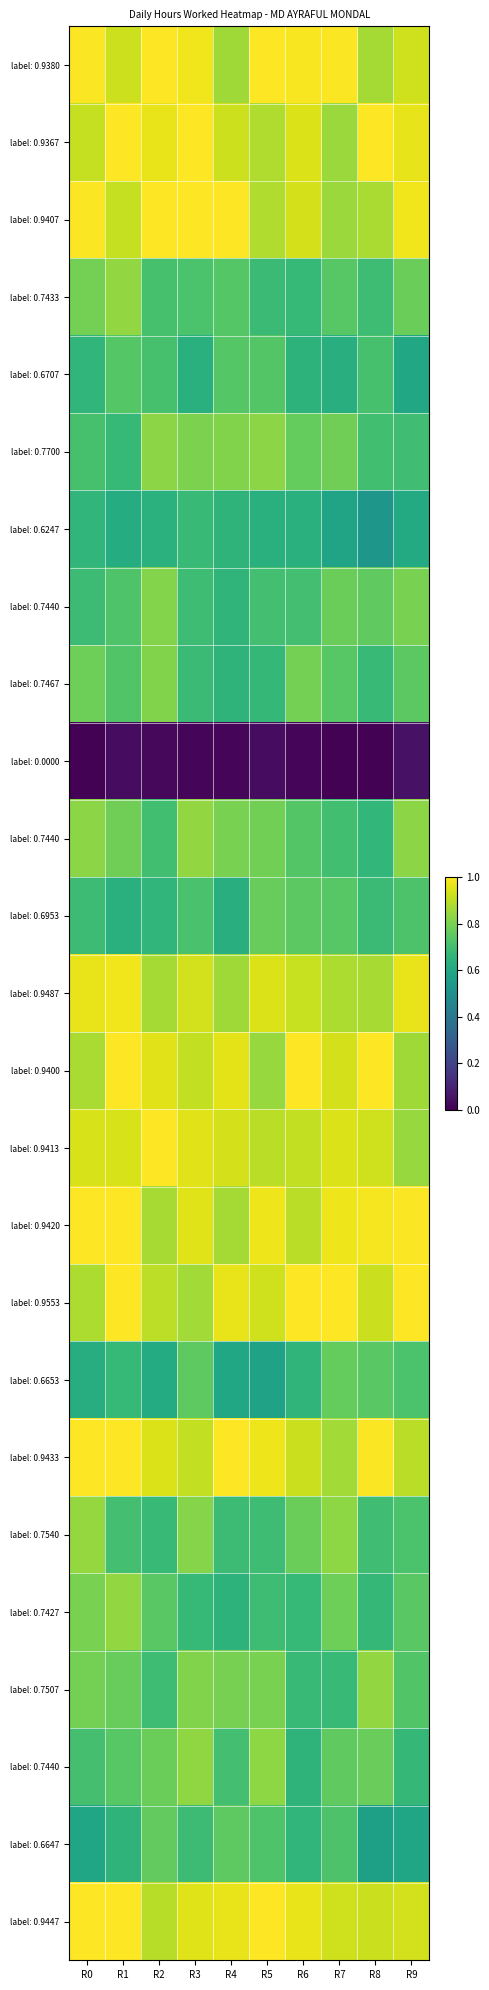

What is the difference between the highest and lowest values at R4?

1.0